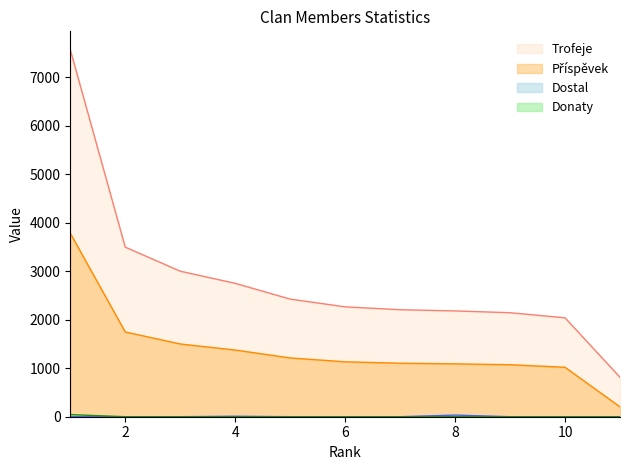

Which series has the largest total across all categories?

Trofeje